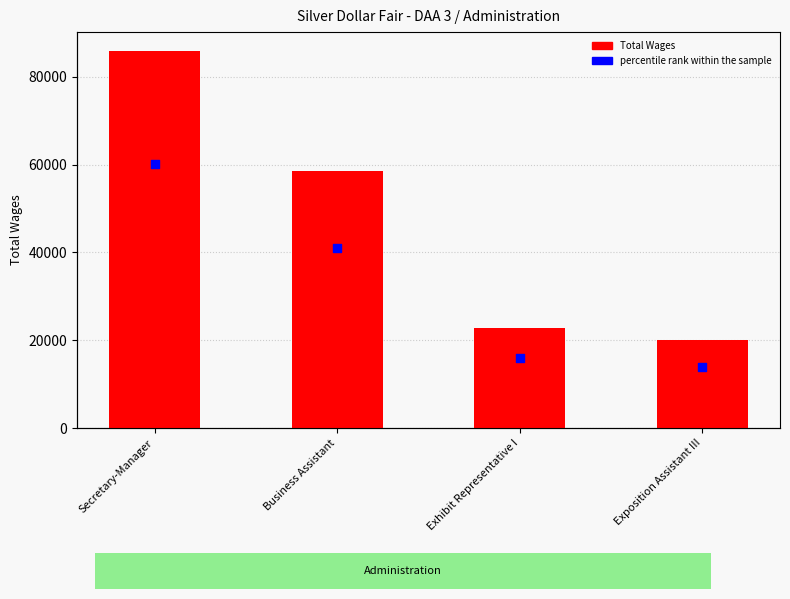

Which series has the largest total across all categories?

Total Wages